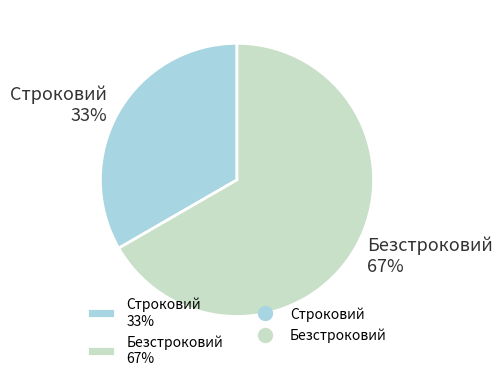

The Безстроковий slice represents 67% of the pie. True or false?

True